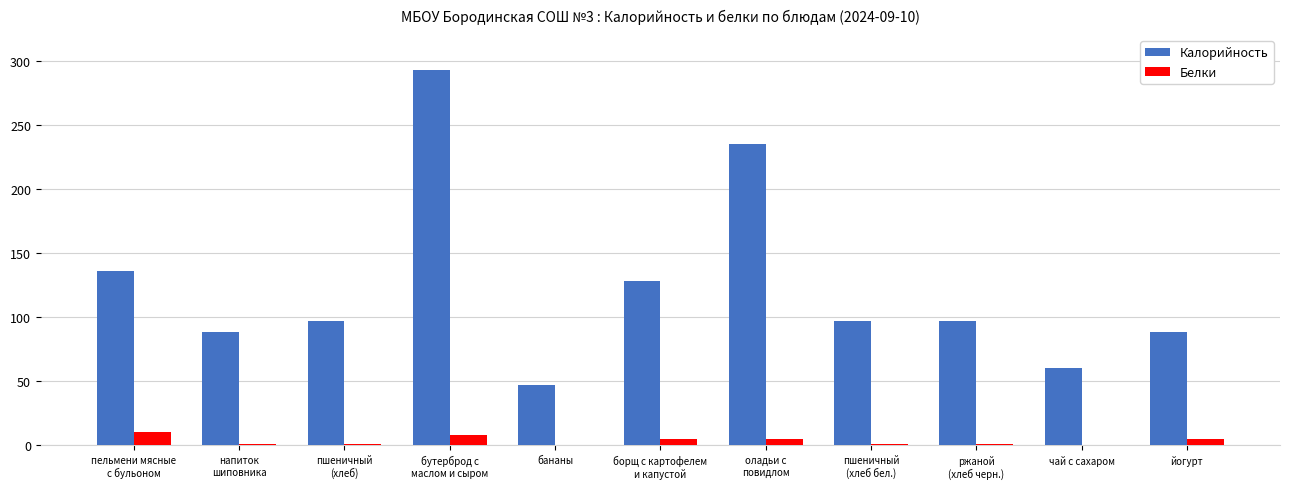

Does the chart contain stacked bars?

No